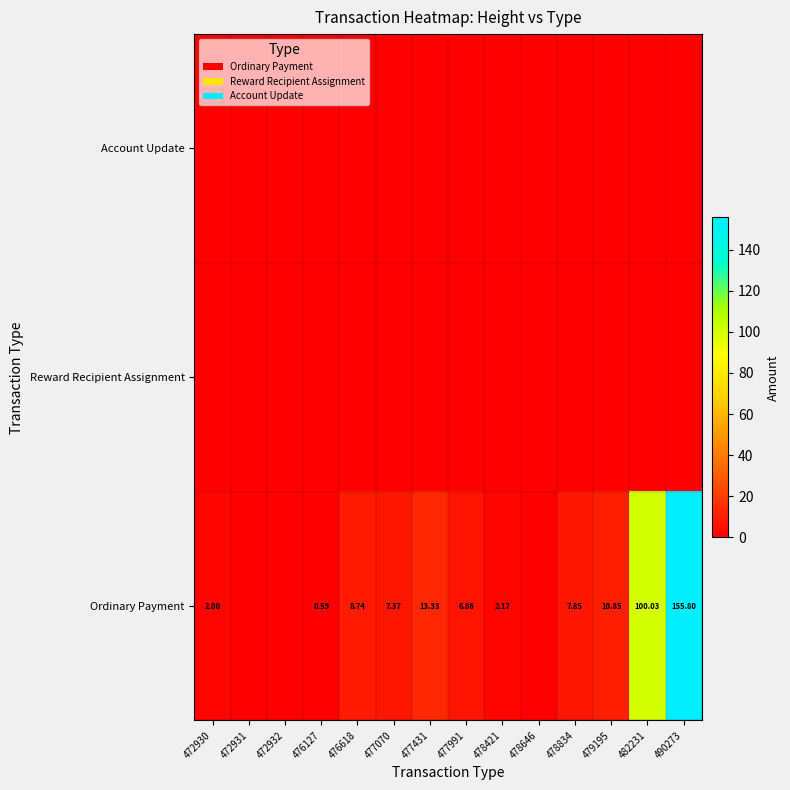

What is the spread (max minus min) of values at 477070?

7.4